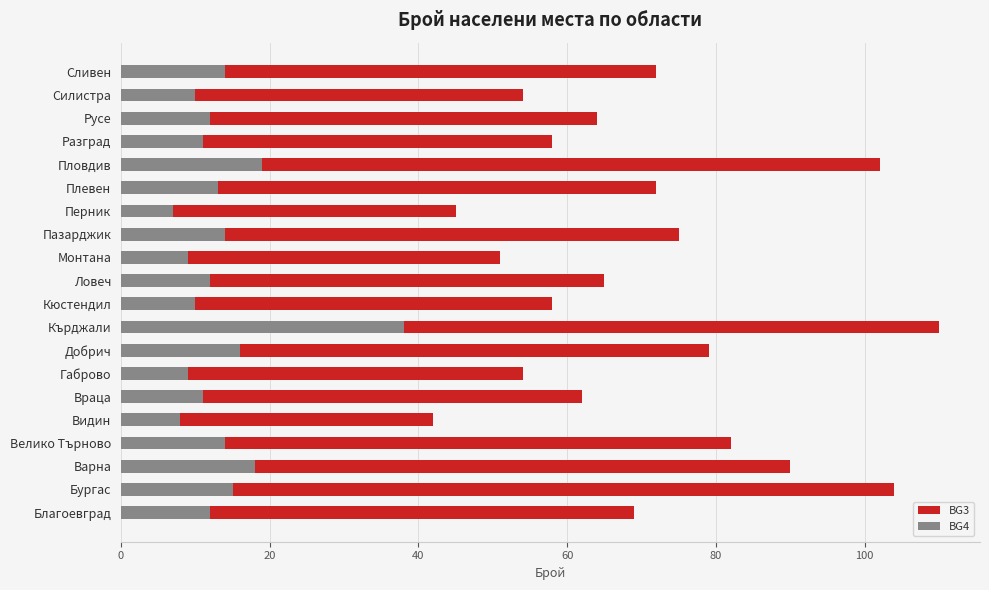

At which category is the sum across all series the highest?

Кърджали